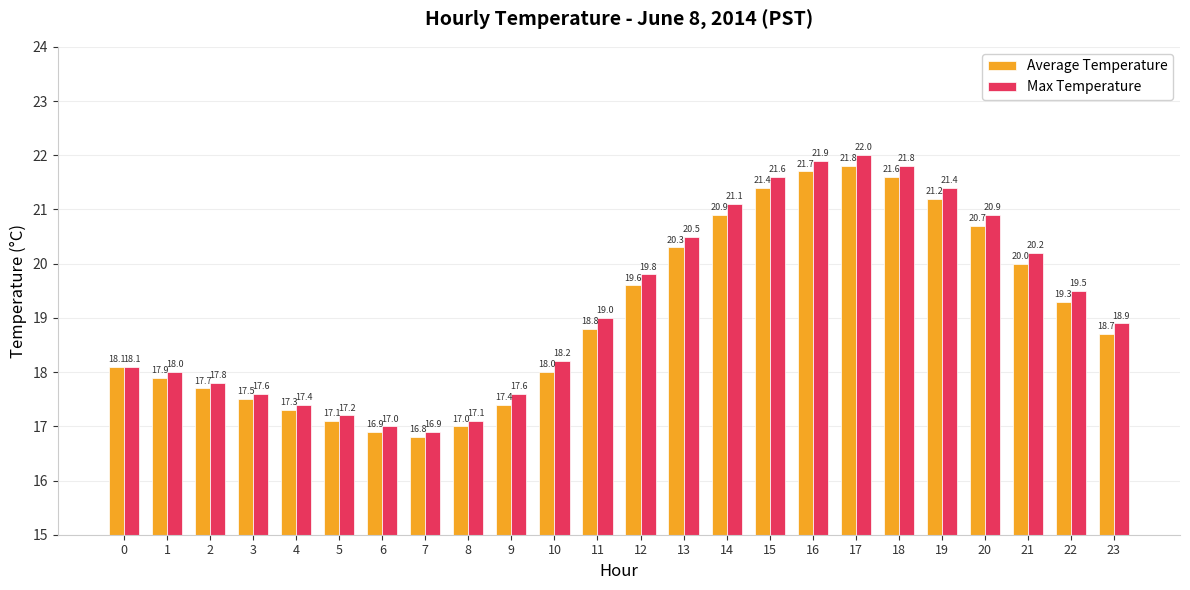

Are the bars grouped side by side (vs. stacked)?

Yes